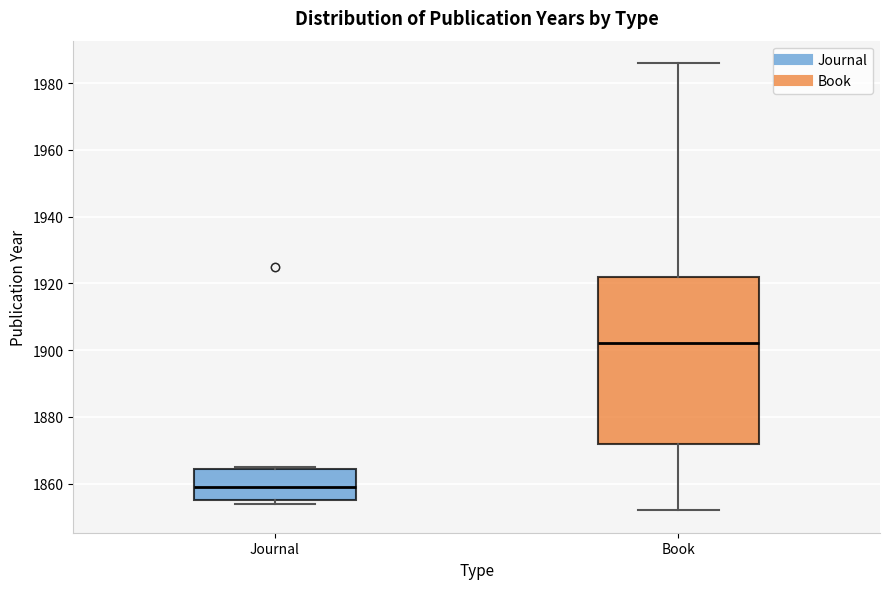

Which box is the tallest, from its lower edge to its upper edge?

Book